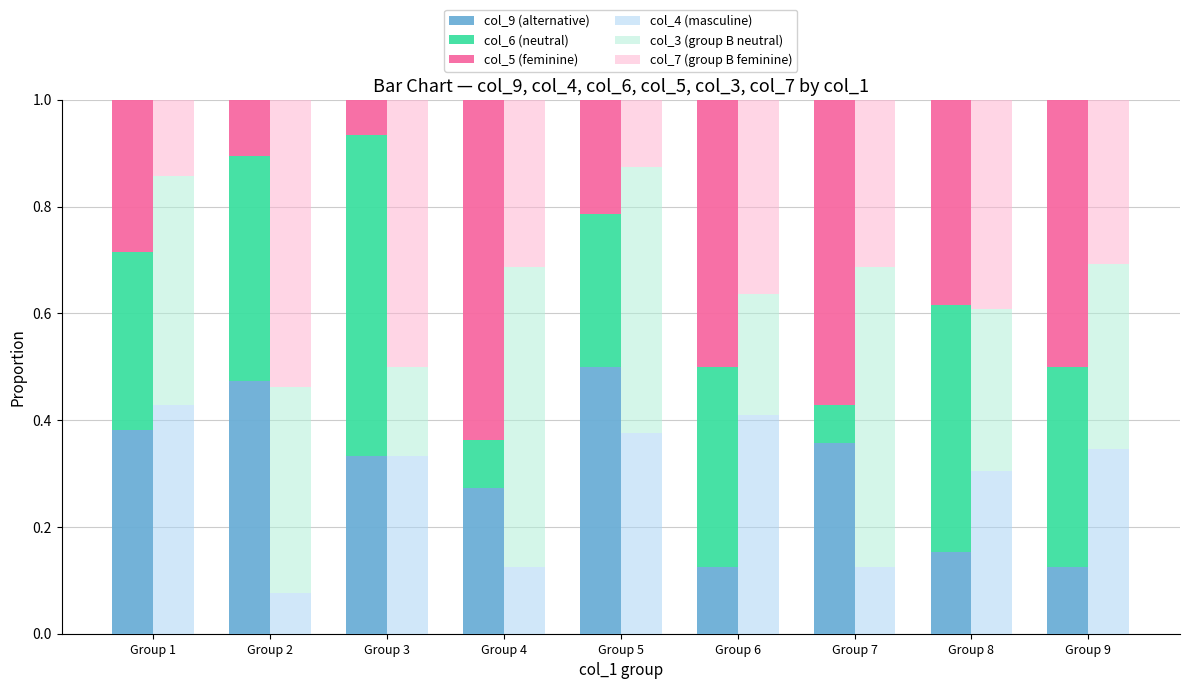

What is the average value of the col_9 (alternative) series?

0.3